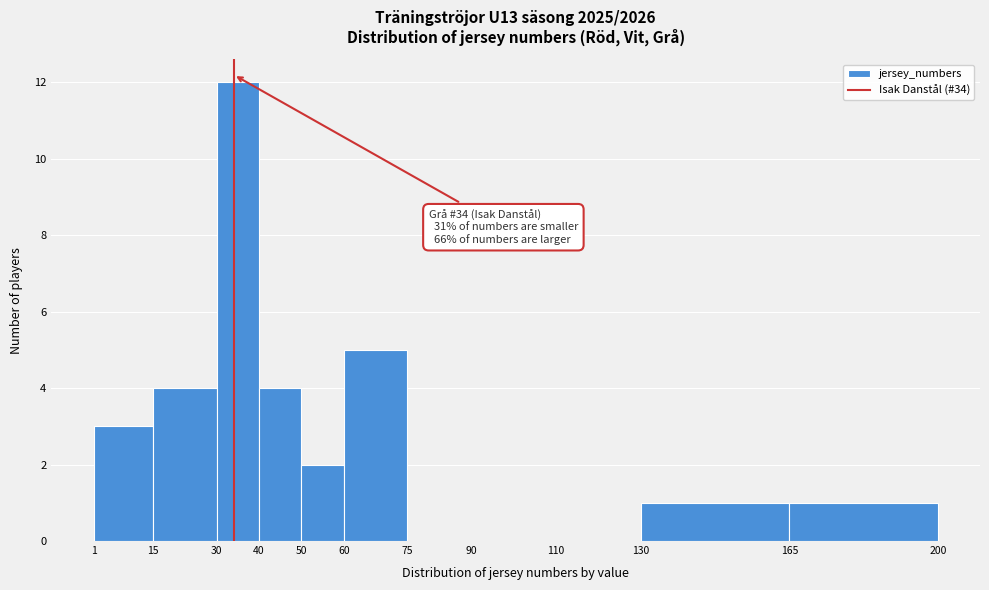

Which range on the x-axis has the tallest bar?

30 to 40